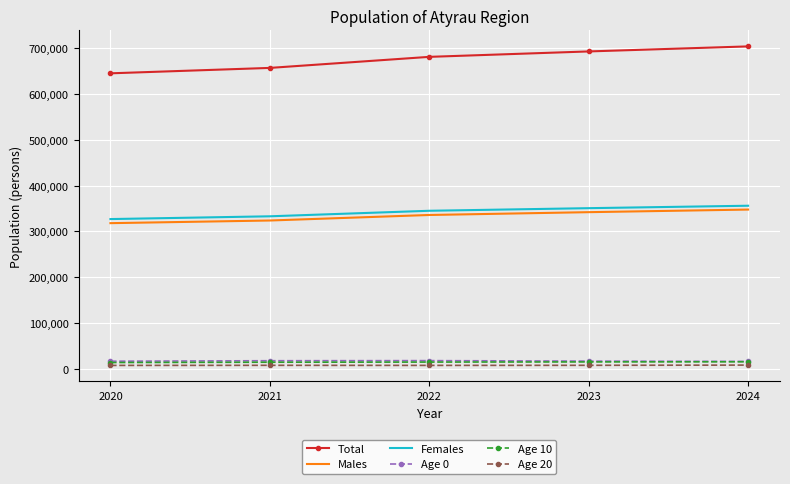

Which series has the largest range (max minus min)?

Total